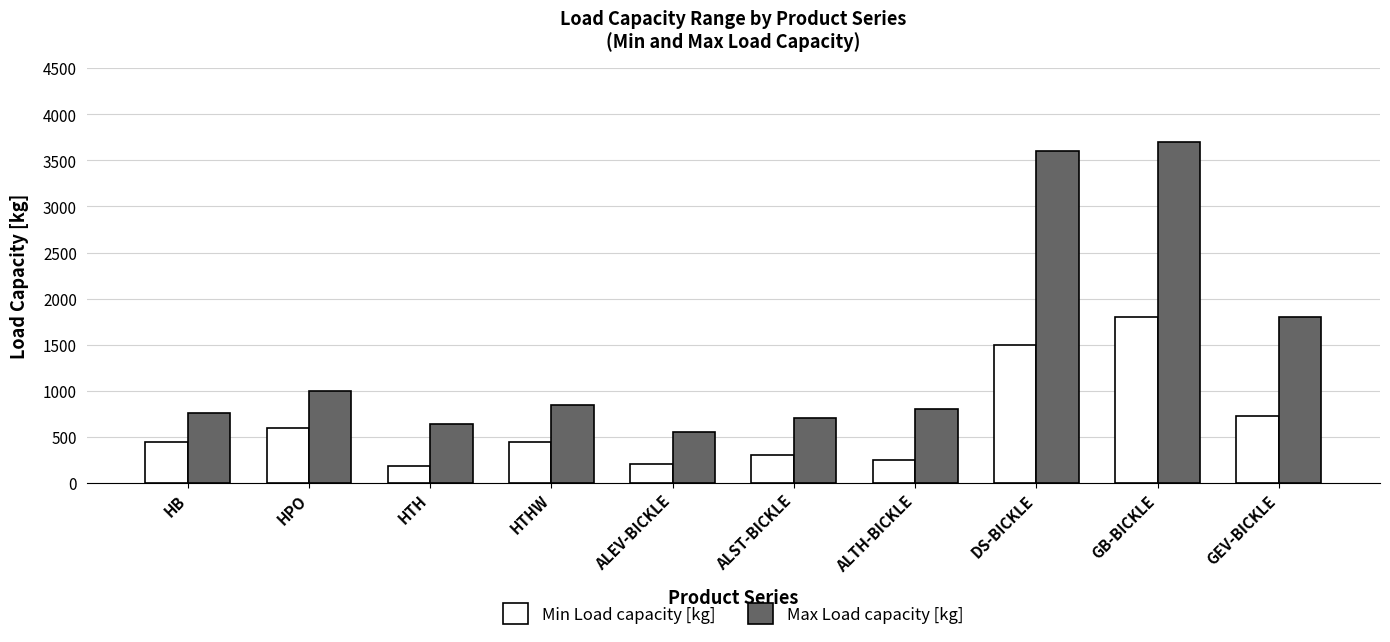

Count the number of data series in this chart.

2